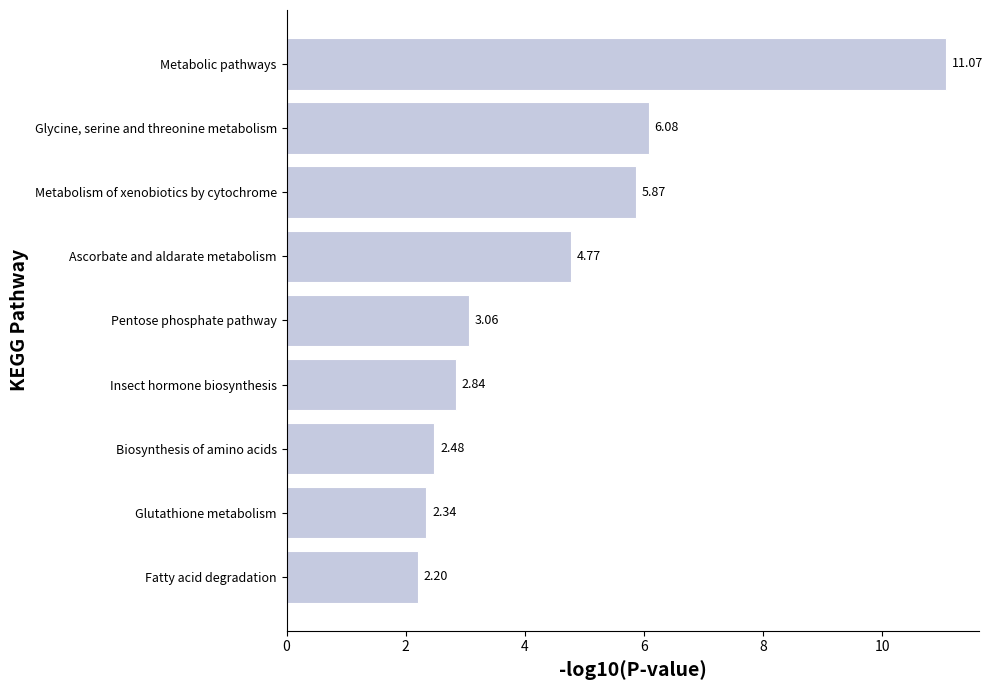

List the labels in order of value, smallest first.

Fatty acid degradation, Glutathione metabolism, Biosynthesis of amino acids, Insect hormone biosynthesis, Pentose phosphate pathway, Ascorbate and aldarate metabolism, Metabolism of xenobiotics by cytochrome, Glycine, serine and threonine metabolism, Metabolic pathways